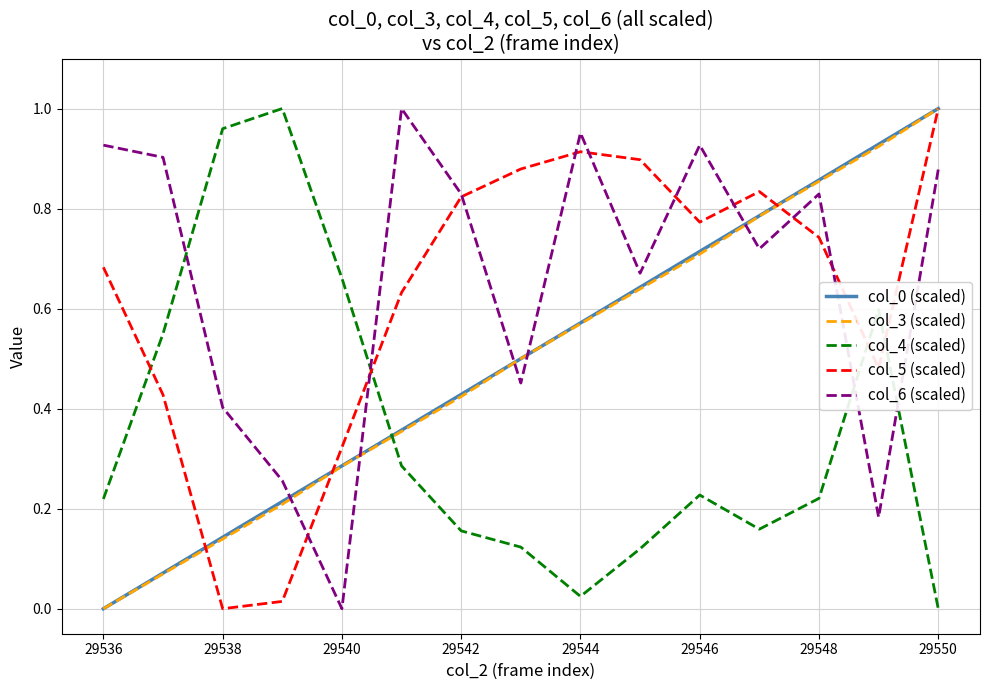

True or false: col_3 (scaled) and col_4 (scaled) cross at least once.

True